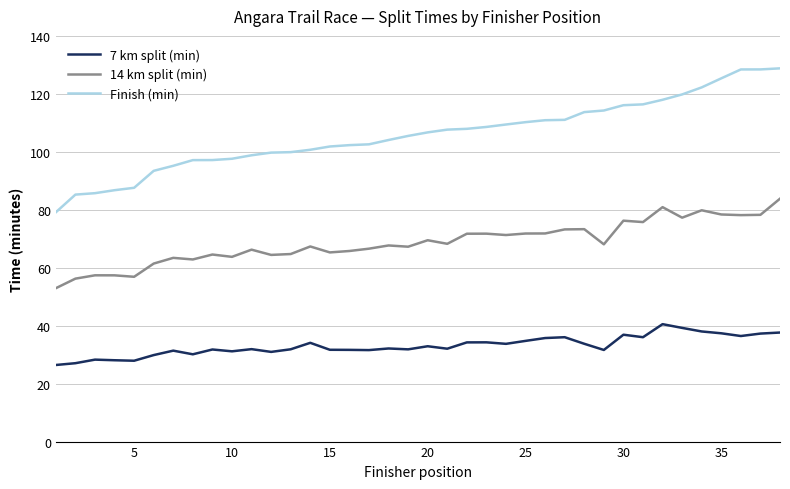

List the series in order of their overall mean, lowest first.

7 km split (min), 14 km split (min), Finish (min)